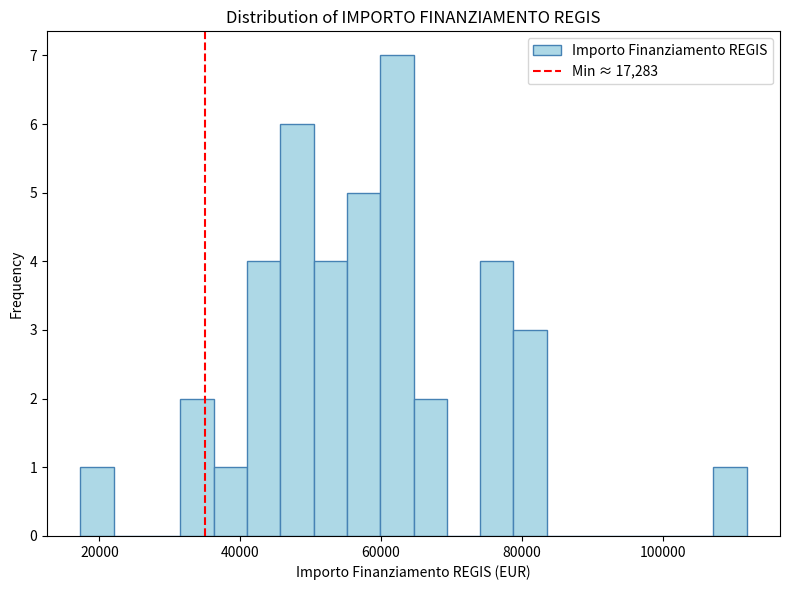

Read against the x-axis, roughly where is the centre of the tallest bar?

62000